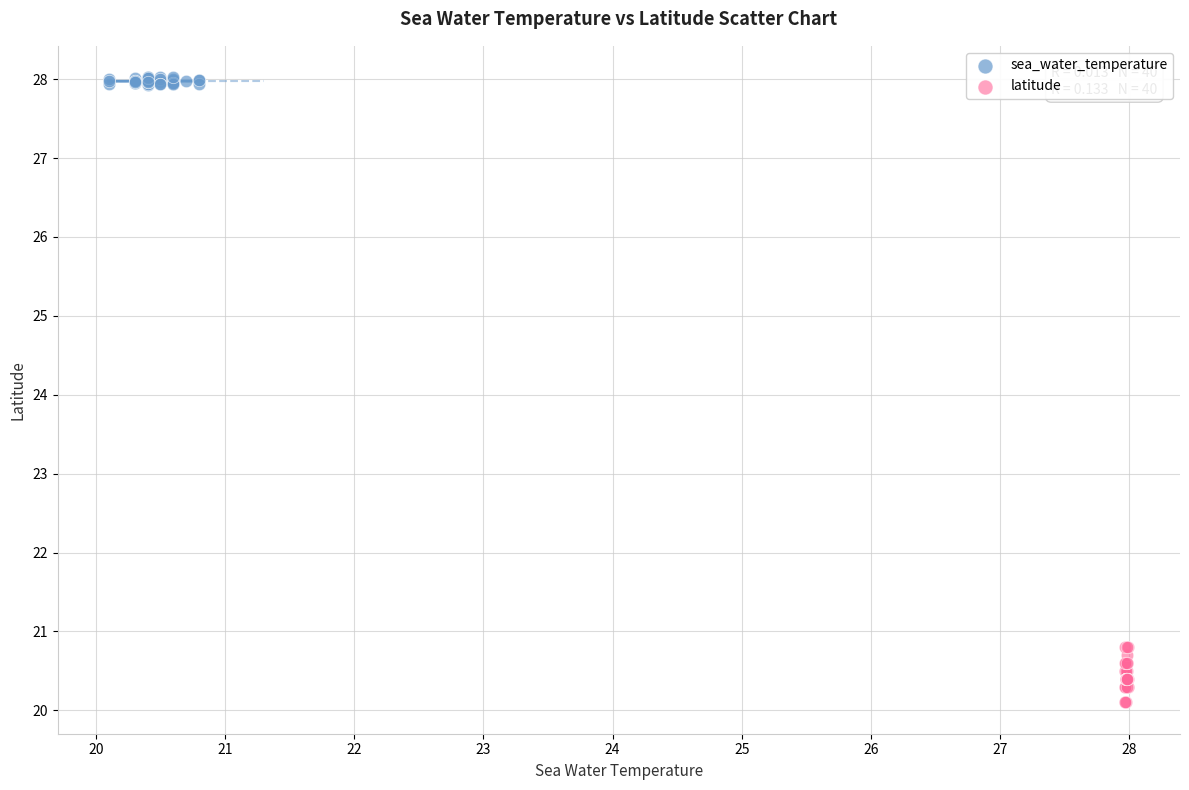

Which series has the widest spread of Y values?

latitude